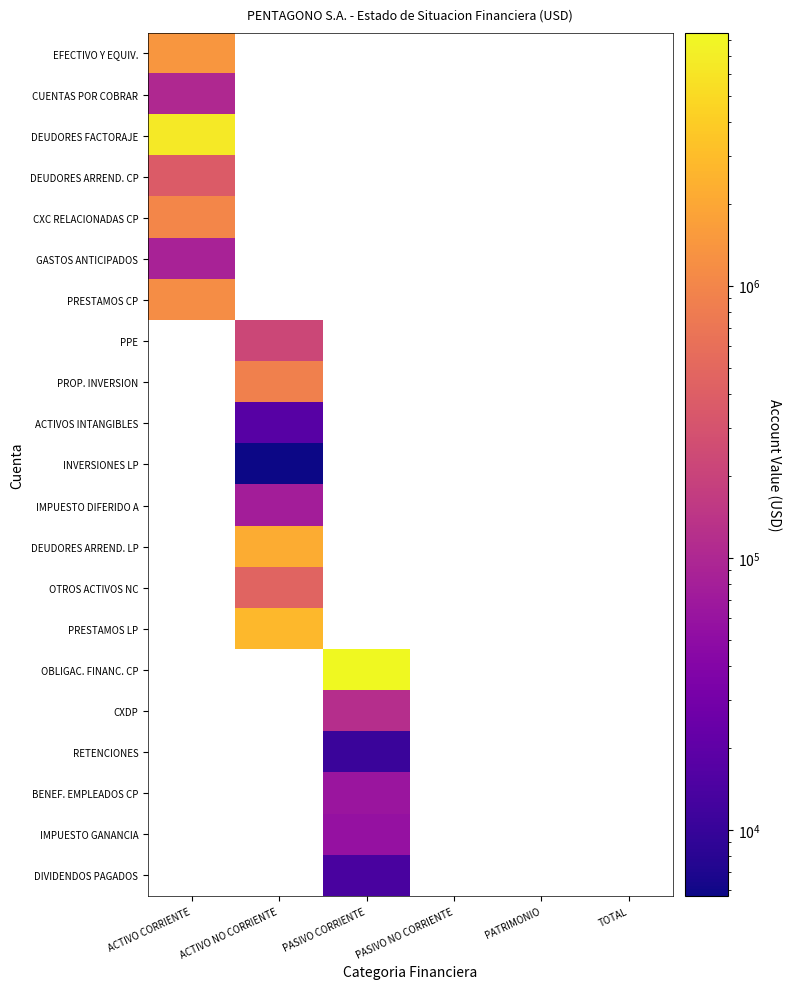

Reading left to right, what are all the values shown in this chart?

EFECTIVO Y EQUIV.: ACTIVO CORRIENTE=1445799.9	ACTIVO NO CORRIENTE=0.0	PASIVO CORRIENTE=0.0	PASIVO NO CORRIENTE=0.0	PATRIMONIO=0.0	TOTAL=0.0
CUENTAS POR COBRAR: ACTIVO CORRIENTE=104695.0	ACTIVO NO CORRIENTE=0.0	PASIVO CORRIENTE=0.0	PASIVO NO CORRIENTE=0.0	PATRIMONIO=0.0	TOTAL=0.0
DEUDORES FACTORAJE: ACTIVO CORRIENTE=6565422.6	ACTIVO NO CORRIENTE=0.0	PASIVO CORRIENTE=0.0	PASIVO NO CORRIENTE=0.0	PATRIMONIO=0.0	TOTAL=0.0
DEUDORES ARREND. CP: ACTIVO CORRIENTE=369989.7	ACTIVO NO CORRIENTE=0.0	PASIVO CORRIENTE=0.0	PASIVO NO CORRIENTE=0.0	PATRIMONIO=0.0	TOTAL=0.0
CXC RELACIONADAS CP: ACTIVO CORRIENTE=1016668.7	ACTIVO NO CORRIENTE=0.0	PASIVO CORRIENTE=0.0	PASIVO NO CORRIENTE=0.0	PATRIMONIO=0.0	TOTAL=0.0
GASTOS ANTICIPADOS: ACTIVO CORRIENTE=86107.2	ACTIVO NO CORRIENTE=0.0	PASIVO CORRIENTE=0.0	PASIVO NO CORRIENTE=0.0	PATRIMONIO=0.0	TOTAL=0.0
PRESTAMOS CP: ACTIVO CORRIENTE=1182782.3	ACTIVO NO CORRIENTE=0.0	PASIVO CORRIENTE=0.0	PASIVO NO CORRIENTE=0.0	PATRIMONIO=0.0	TOTAL=0.0
PPE: ACTIVO CORRIENTE=0.0	ACTIVO NO CORRIENTE=223303.2	PASIVO CORRIENTE=0.0	PASIVO NO CORRIENTE=0.0	PATRIMONIO=0.0	TOTAL=0.0
PROP. INVERSION: ACTIVO CORRIENTE=0.0	ACTIVO NO CORRIENTE=872706.3	PASIVO CORRIENTE=0.0	PASIVO NO CORRIENTE=0.0	PATRIMONIO=0.0	TOTAL=0.0
ACTIVOS INTANGIBLES: ACTIVO CORRIENTE=0.0	ACTIVO NO CORRIENTE=17652.8	PASIVO CORRIENTE=0.0	PASIVO NO CORRIENTE=0.0	PATRIMONIO=0.0	TOTAL=0.0
INVERSIONES LP: ACTIVO CORRIENTE=0.0	ACTIVO NO CORRIENTE=5714.3	PASIVO CORRIENTE=0.0	PASIVO NO CORRIENTE=0.0	PATRIMONIO=0.0	TOTAL=0.0
IMPUESTO DIFERIDO A: ACTIVO CORRIENTE=0.0	ACTIVO NO CORRIENTE=78706.0	PASIVO CORRIENTE=0.0	PASIVO NO CORRIENTE=0.0	PATRIMONIO=0.0	TOTAL=0.0
DEUDORES ARREND. LP: ACTIVO CORRIENTE=0.0	ACTIVO NO CORRIENTE=2189003.4	PASIVO CORRIENTE=0.0	PASIVO NO CORRIENTE=0.0	PATRIMONIO=0.0	TOTAL=0.0
OTROS ACTIVOS NC: ACTIVO CORRIENTE=0.0	ACTIVO NO CORRIENTE=454985.8	PASIVO CORRIENTE=0.0	PASIVO NO CORRIENTE=0.0	PATRIMONIO=0.0	TOTAL=0.0
PRESTAMOS LP: ACTIVO CORRIENTE=0.0	ACTIVO NO CORRIENTE=2740817.9	PASIVO CORRIENTE=0.0	PASIVO NO CORRIENTE=0.0	PATRIMONIO=0.0	TOTAL=0.0
OBLIGAC. FINANC. CP: ACTIVO CORRIENTE=0.0	ACTIVO NO CORRIENTE=0.0	PASIVO CORRIENTE=8497938.5	PASIVO NO CORRIENTE=0.0	PATRIMONIO=0.0	TOTAL=0.0
CXDP: ACTIVO CORRIENTE=0.0	ACTIVO NO CORRIENTE=0.0	PASIVO CORRIENTE=119591.3	PASIVO NO CORRIENTE=0.0	PATRIMONIO=0.0	TOTAL=0.0
RETENCIONES: ACTIVO CORRIENTE=0.0	ACTIVO NO CORRIENTE=0.0	PASIVO CORRIENTE=10621.9	PASIVO NO CORRIENTE=0.0	PATRIMONIO=0.0	TOTAL=0.0
BENEF. EMPLEADOS CP: ACTIVO CORRIENTE=0.0	ACTIVO NO CORRIENTE=0.0	PASIVO CORRIENTE=63197.0	PASIVO NO CORRIENTE=0.0	PATRIMONIO=0.0	TOTAL=0.0
IMPUESTO GANANCIA: ACTIVO CORRIENTE=0.0	ACTIVO NO CORRIENTE=0.0	PASIVO CORRIENTE=56215.6	PASIVO NO CORRIENTE=0.0	PATRIMONIO=0.0	TOTAL=0.0
DIVIDENDOS PAGADOS: ACTIVO CORRIENTE=0.0	ACTIVO NO CORRIENTE=0.0	PASIVO CORRIENTE=13711.1	PASIVO NO CORRIENTE=0.0	PATRIMONIO=0.0	TOTAL=0.0